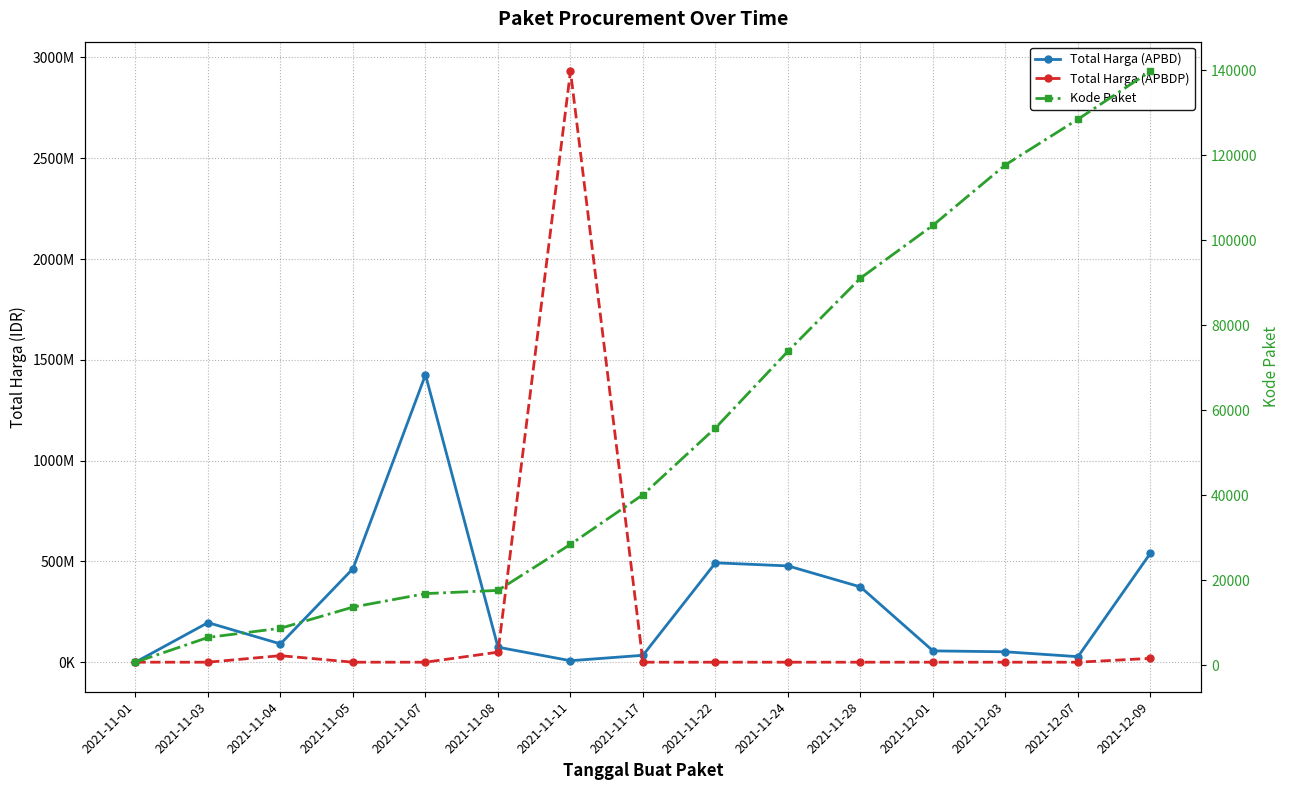

True or false: Total Harga (APBDP) and Kode Paket cross at least once.

True